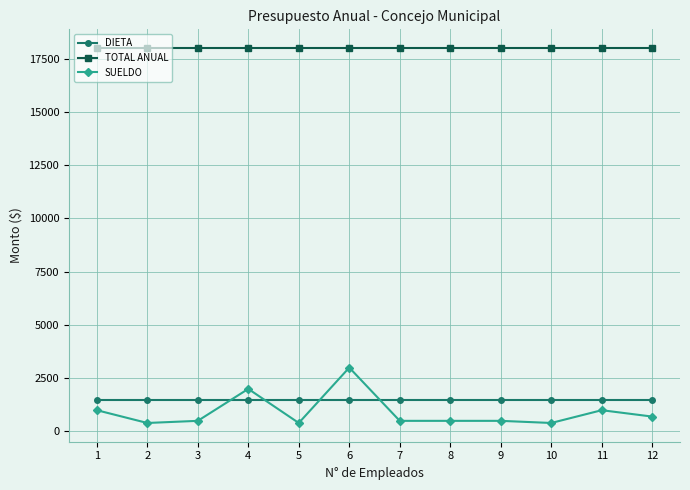

Is the value of DIETA at 2 greater than the value of TOTAL ANUAL at 3?

No